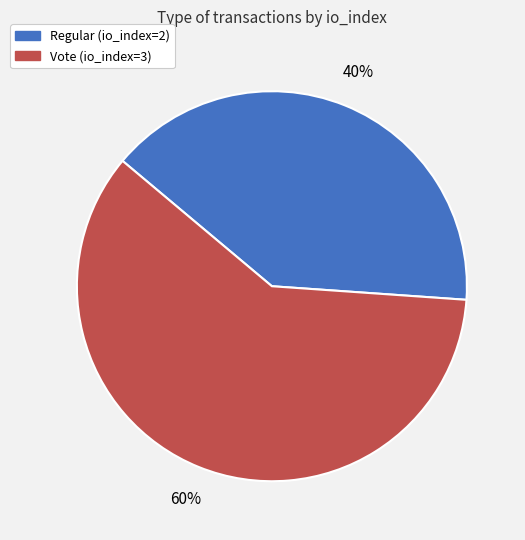

Count the number of slices in the pie.

2